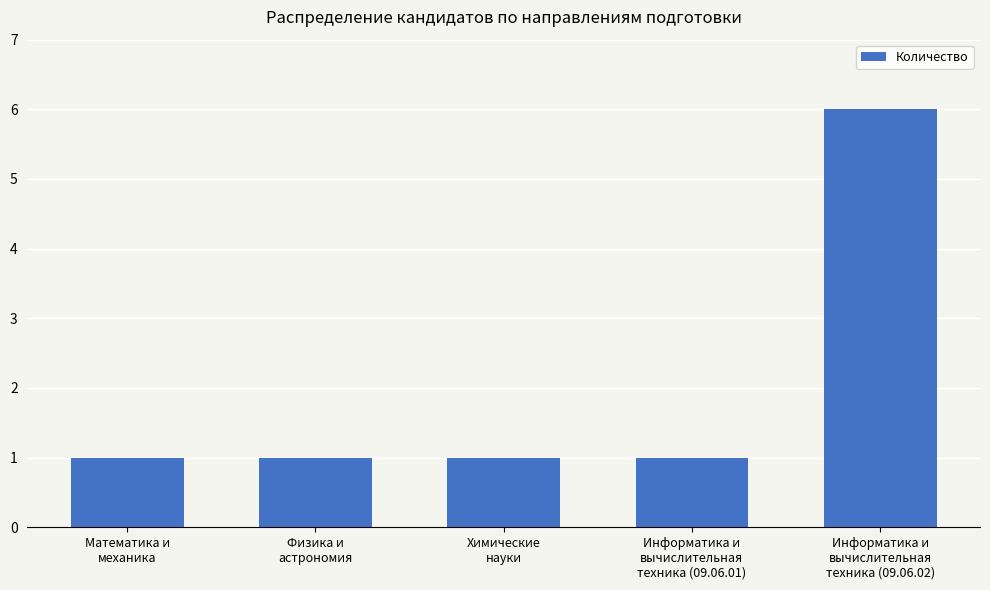

Are the bars horizontal?

No